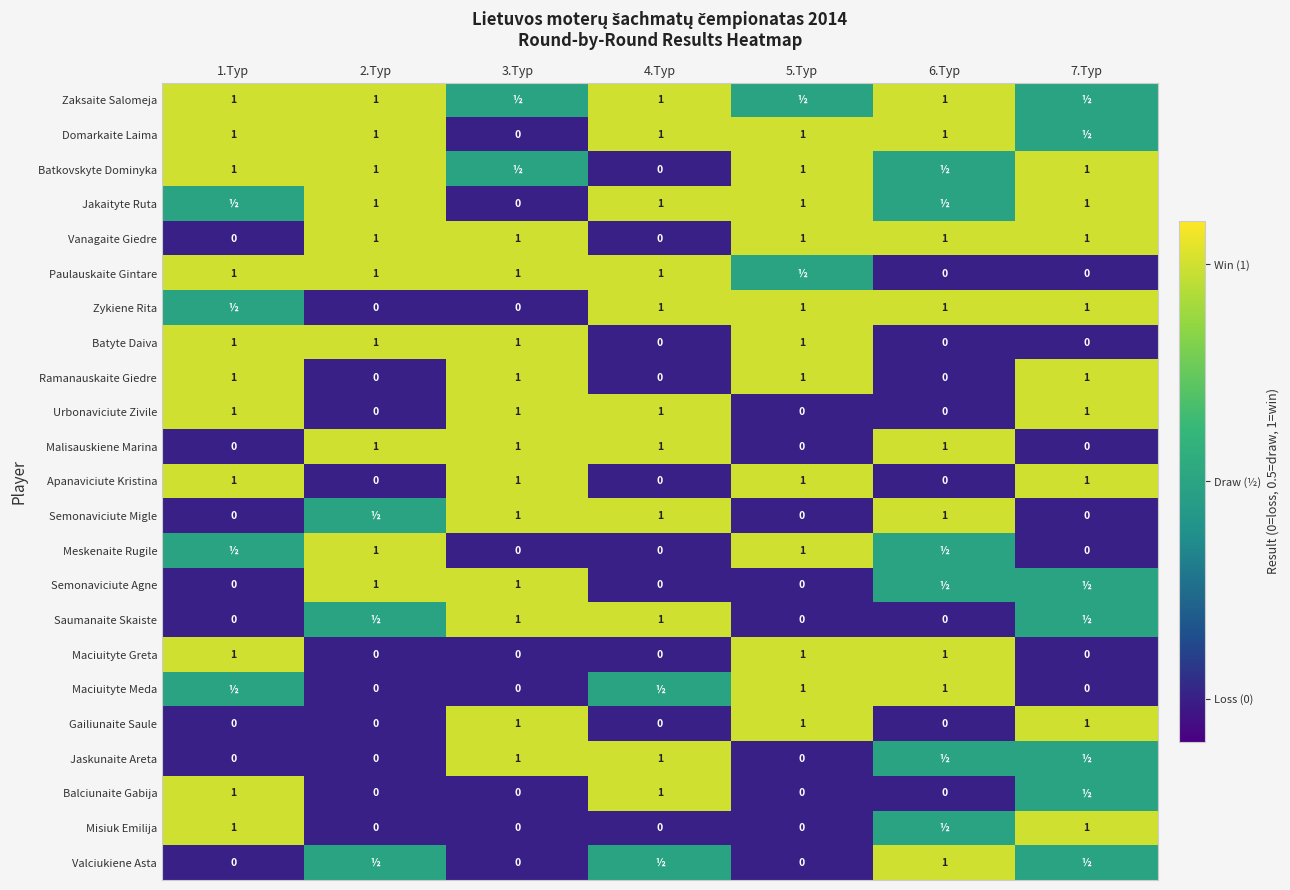

The Vanagaite Giedre series shows 0.0 at 1.Тур. True or false?

True